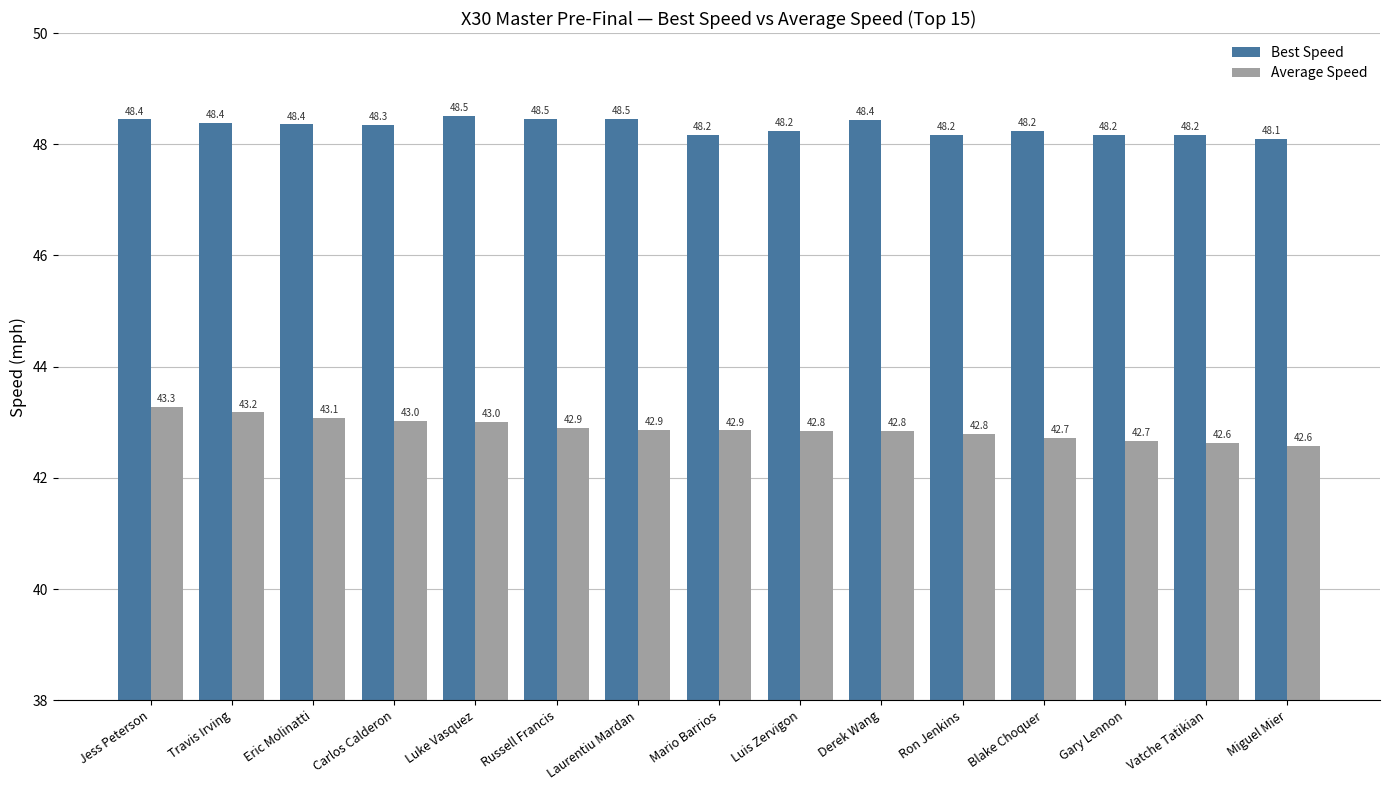

What is the spread (max minus min) of values at Mario Barrios?

5.3